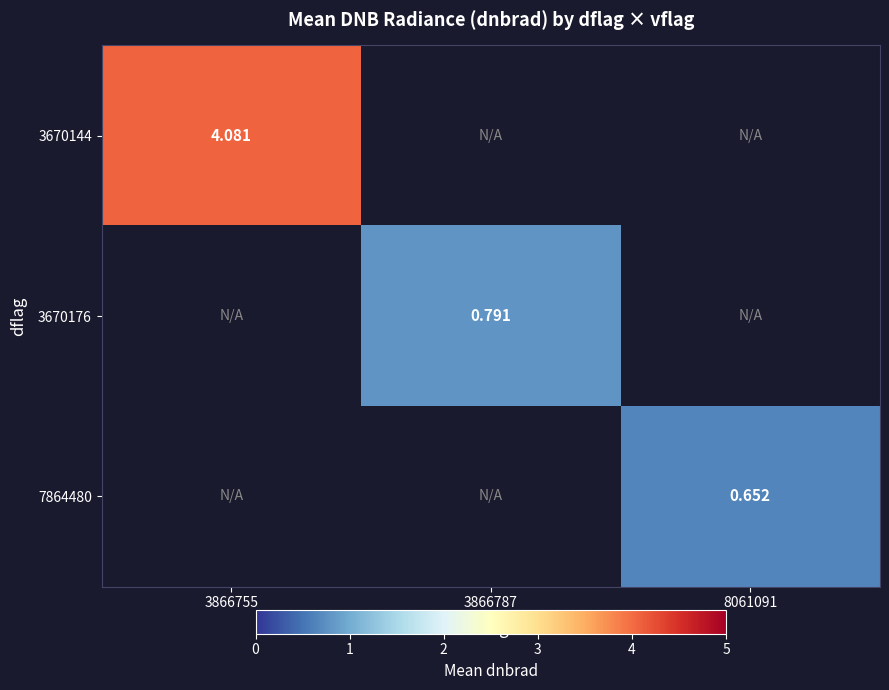

Is the value of 3670144 at 3866755 greater than the value of 3670176 at 3866787?

Yes